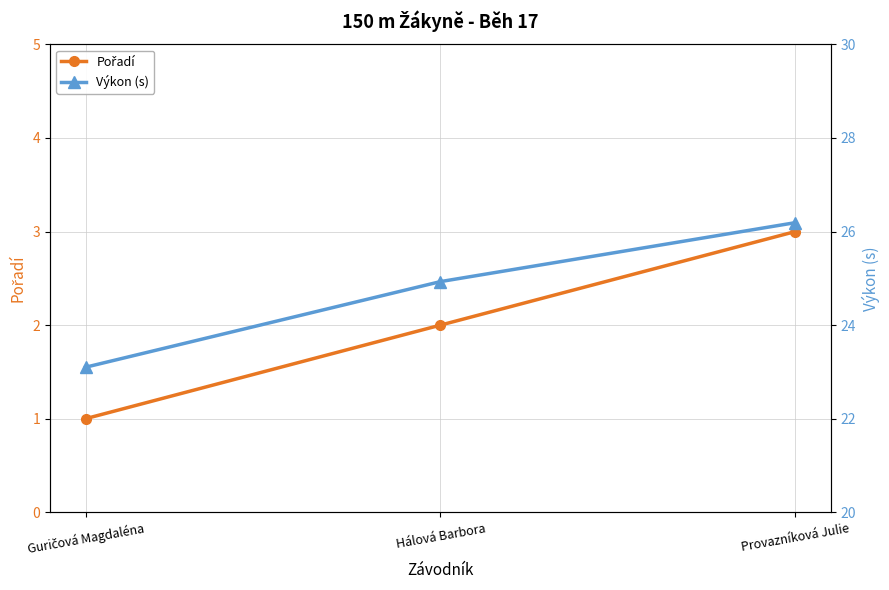

At which label is Pořadí closest to 2?

Hálová Barbora